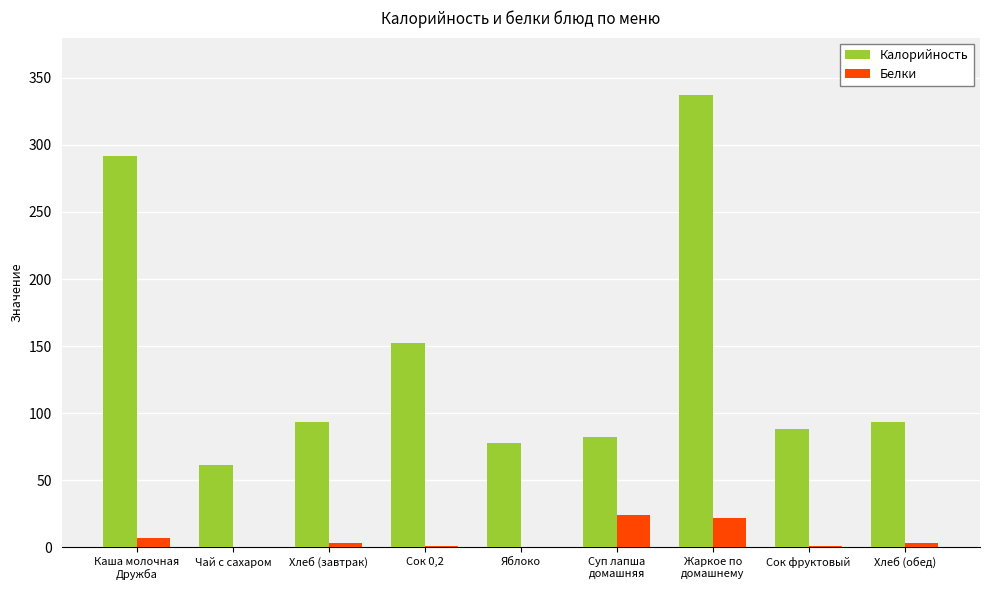

What is the sum of all Белки values?

62.0